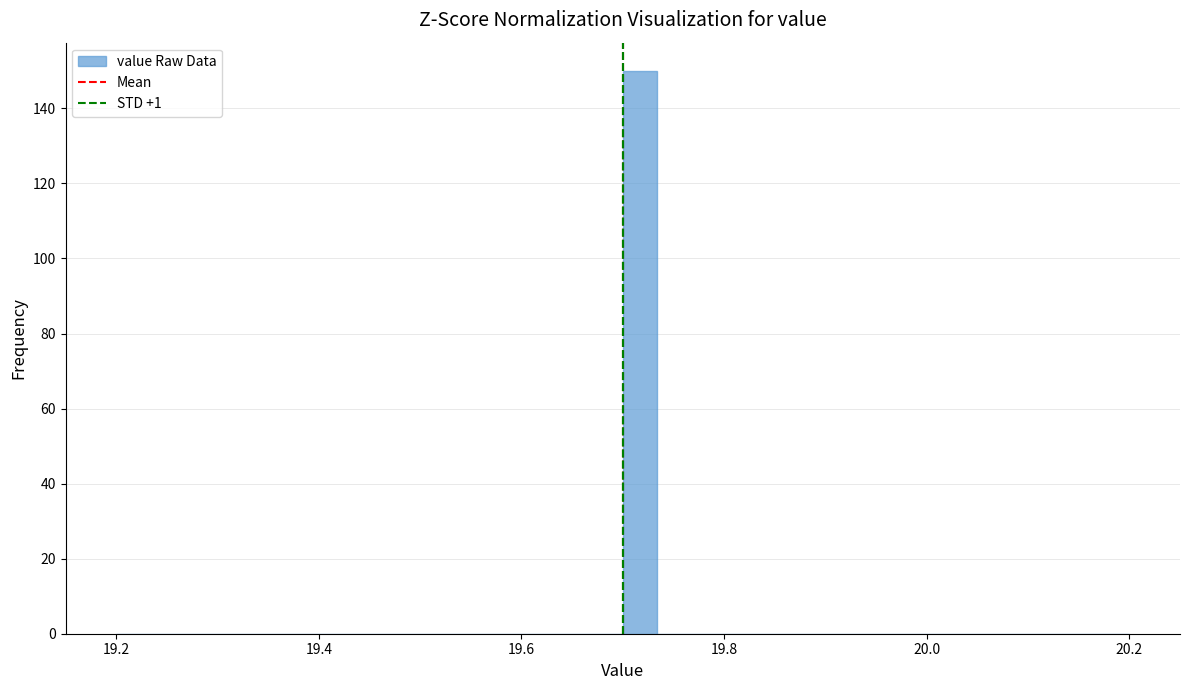

Around what value on the x-axis is the tallest bar? Give the approximate position of its centre, as read against the axis.

19.72